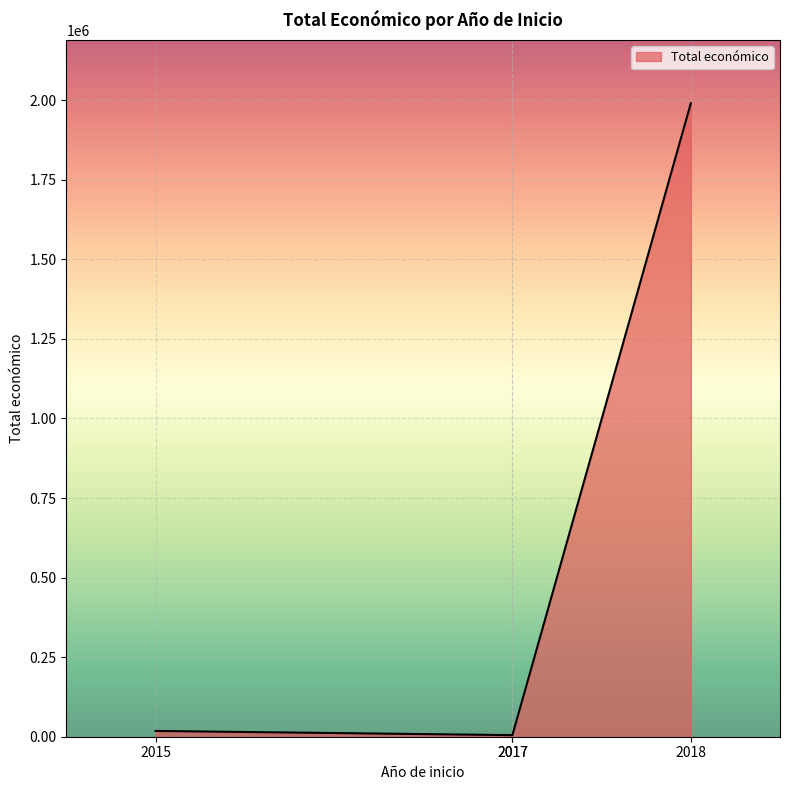

Is it true that the value at 2017 is 5000?

True